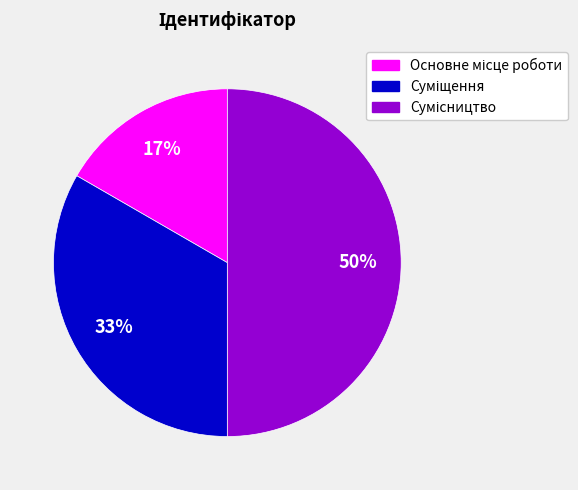

To the nearest percent, what is the difference between the largest and smallest slice percentages?

33%